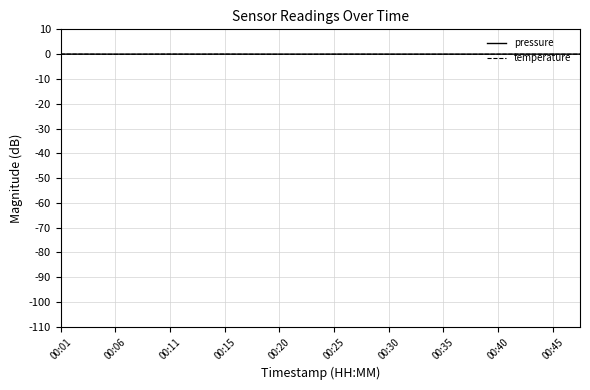

Which series has the largest range (max minus min)?

temperature